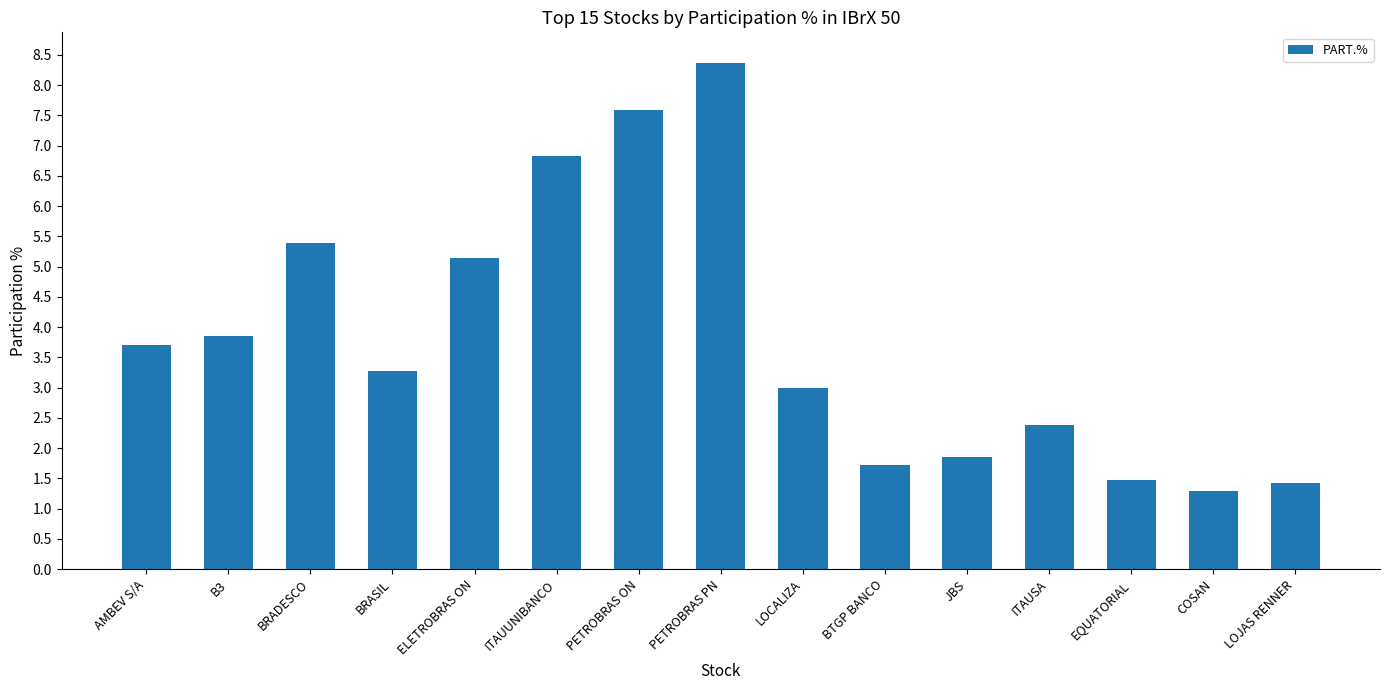

What is the difference between the values at BTGP BANCO and EQUATORIAL?

0.3